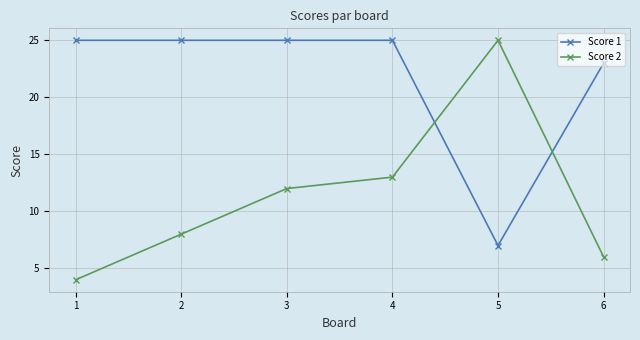

Which series has the largest range (max minus min)?

Score 2